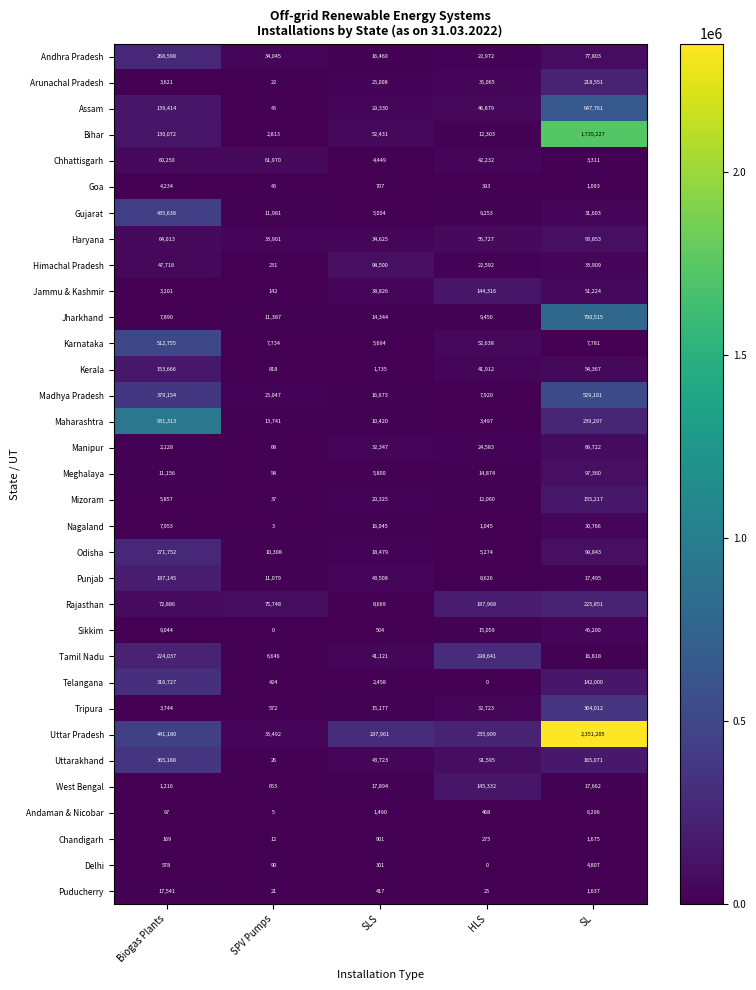

At which label does Sikkim reach its peak?

SL